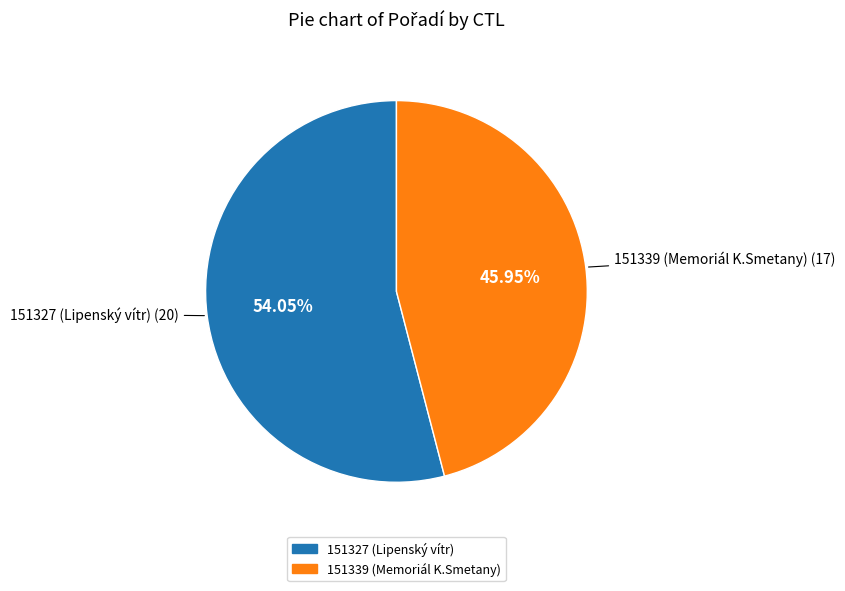

Which slice is the largest?

151327 (Lipenský vítr)